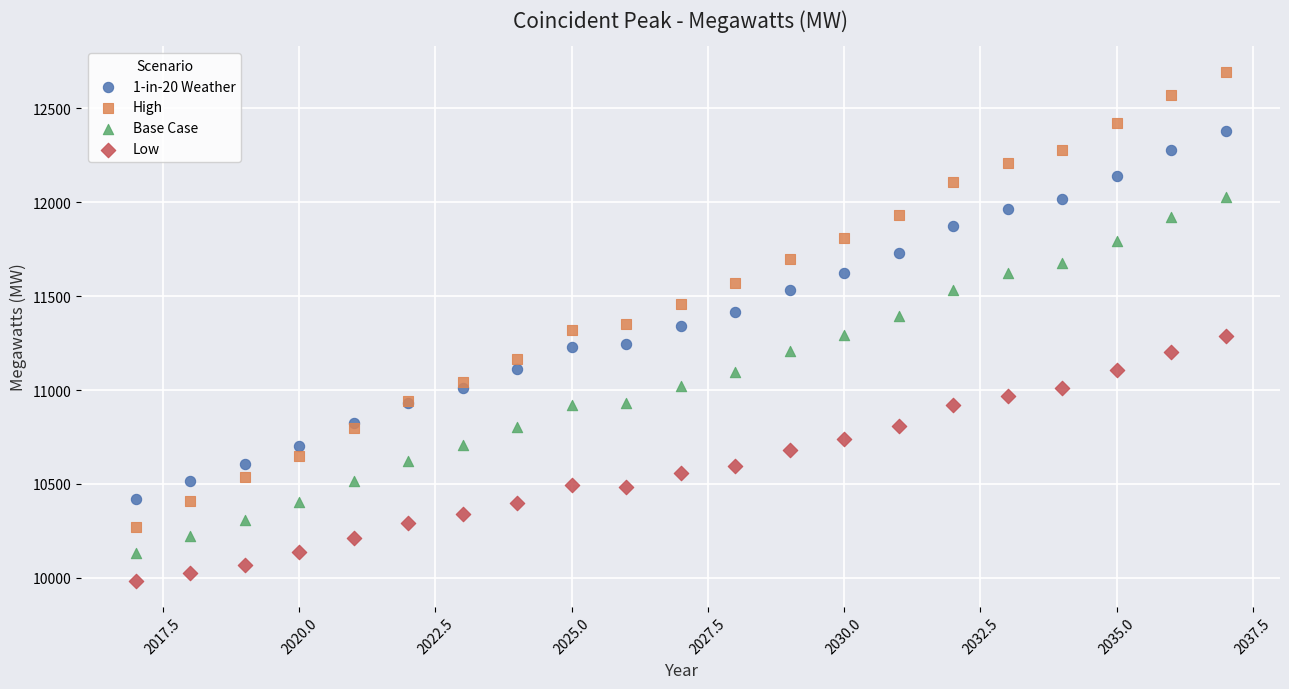

What is the X range (max minus min) for the scatter plot?

20.0